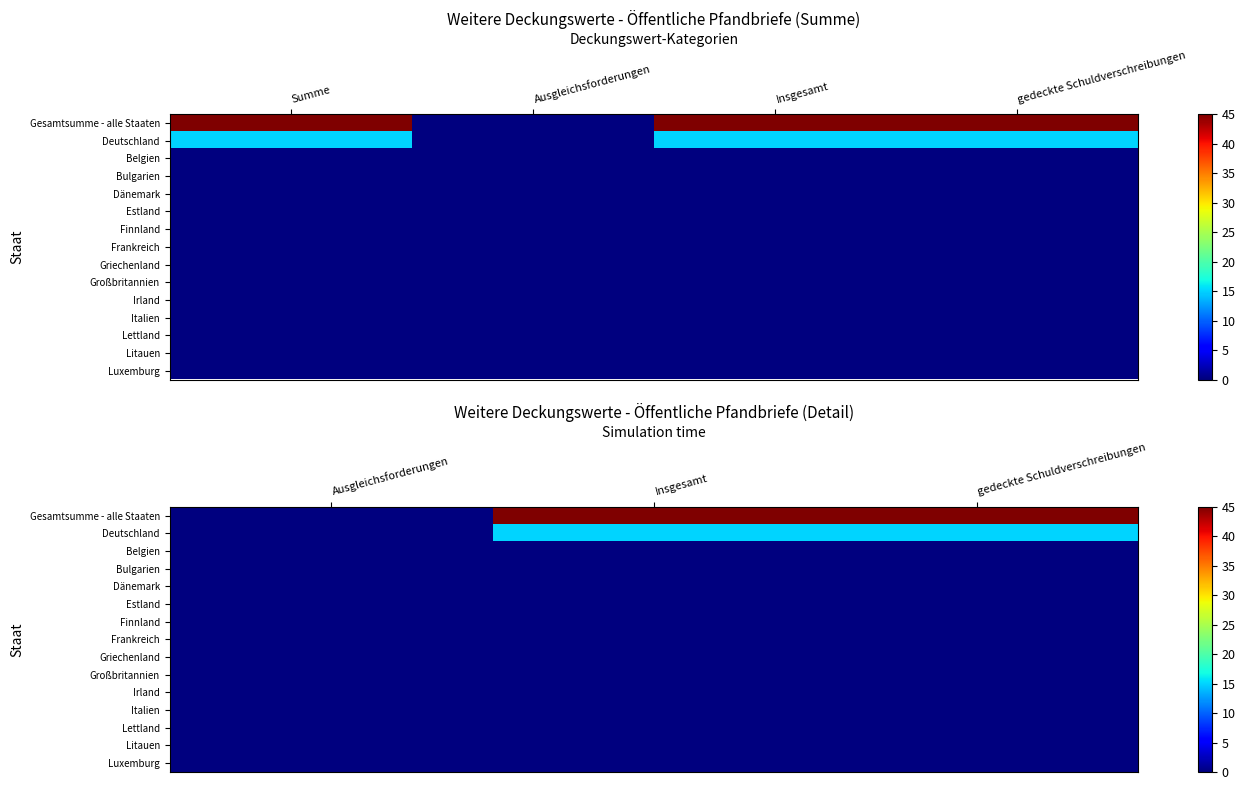

How many series are shown in this chart?

15